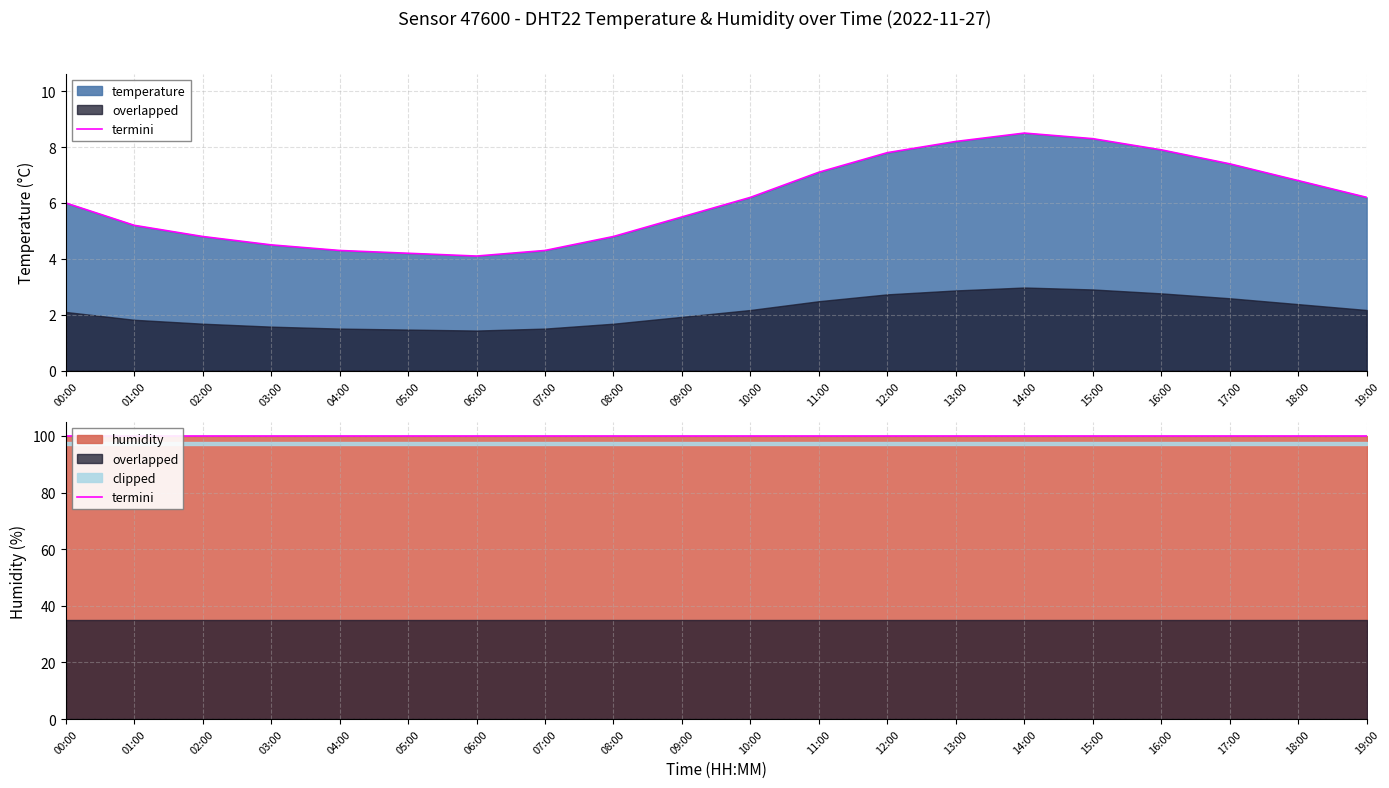

Does the chart have visible grid lines?

Yes